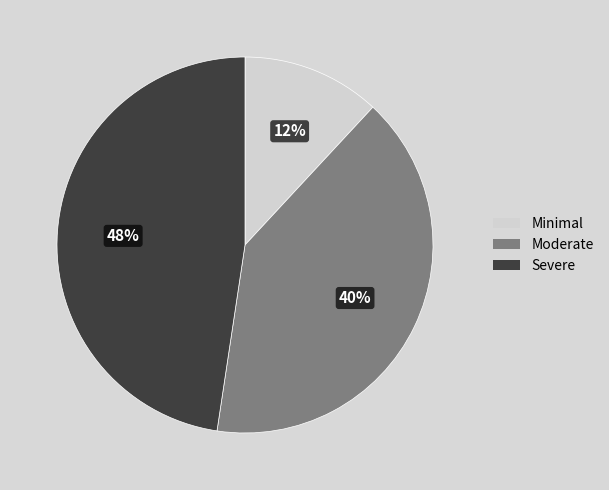

To the nearest percent, what is the difference between the largest and smallest slice percentages?

36%